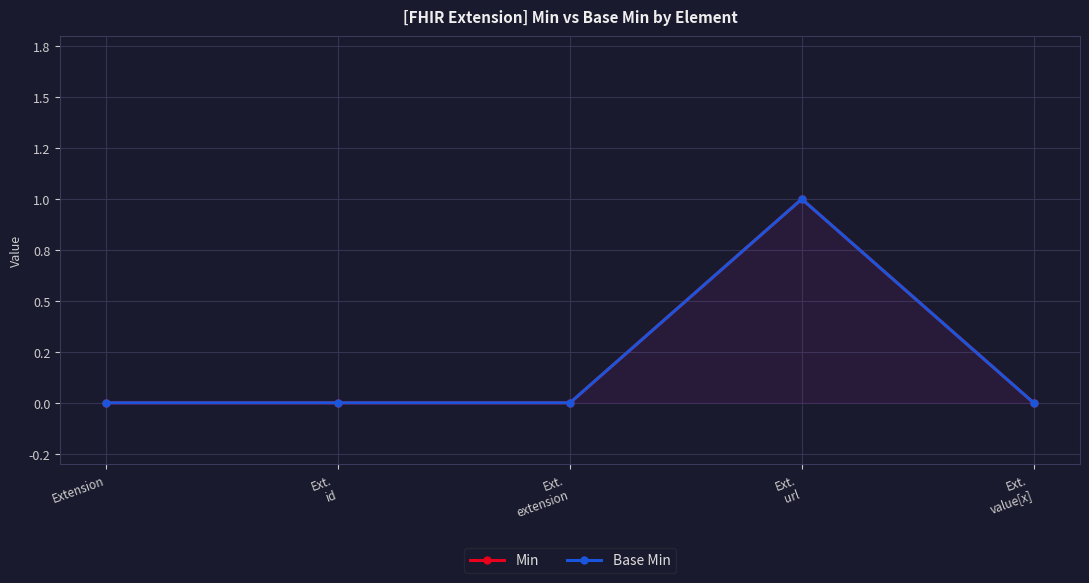

What position from the right is Ext.
id?

4